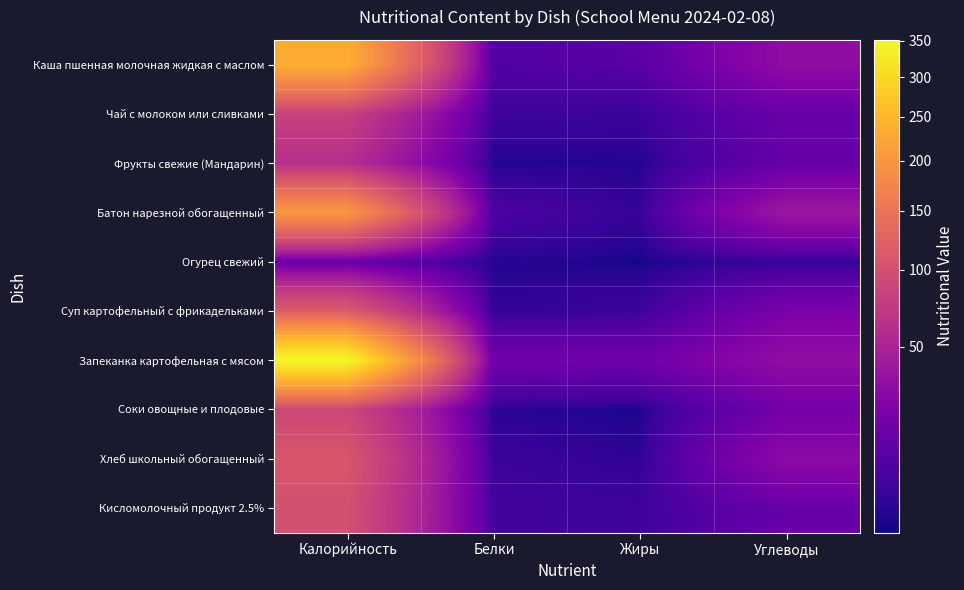

How many distinct data groups are displayed?

10